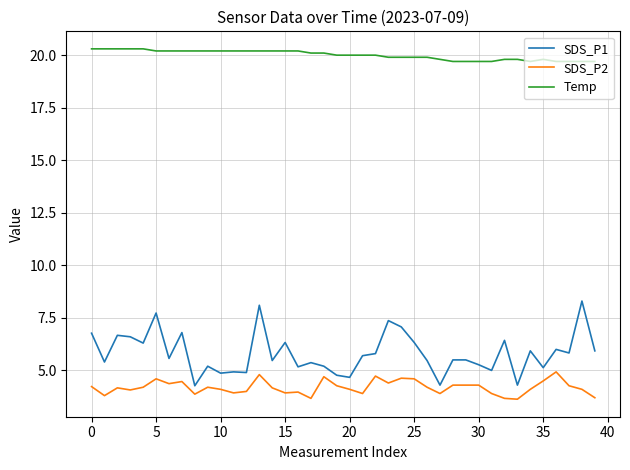

How many series are shown in this chart?

3